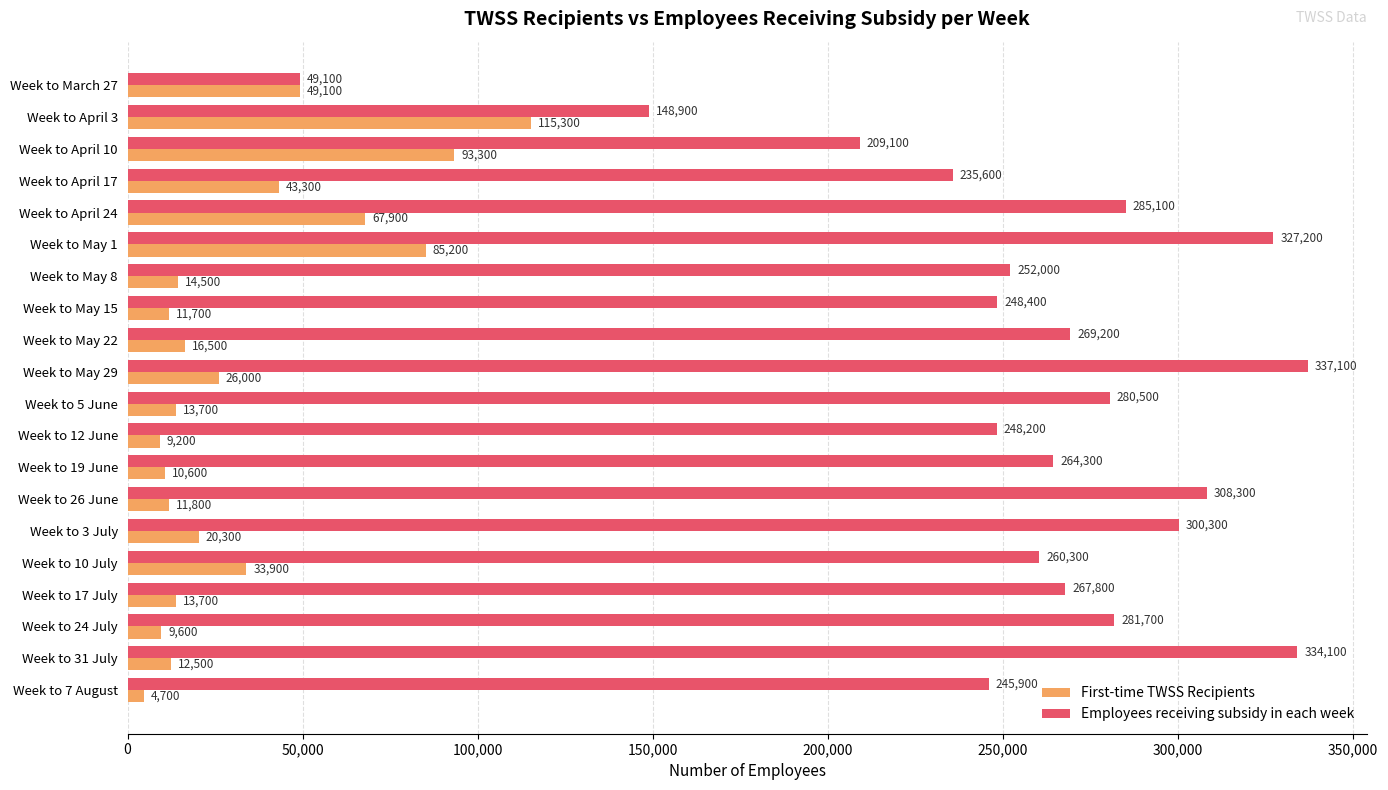

What is the smallest value displayed?

4700